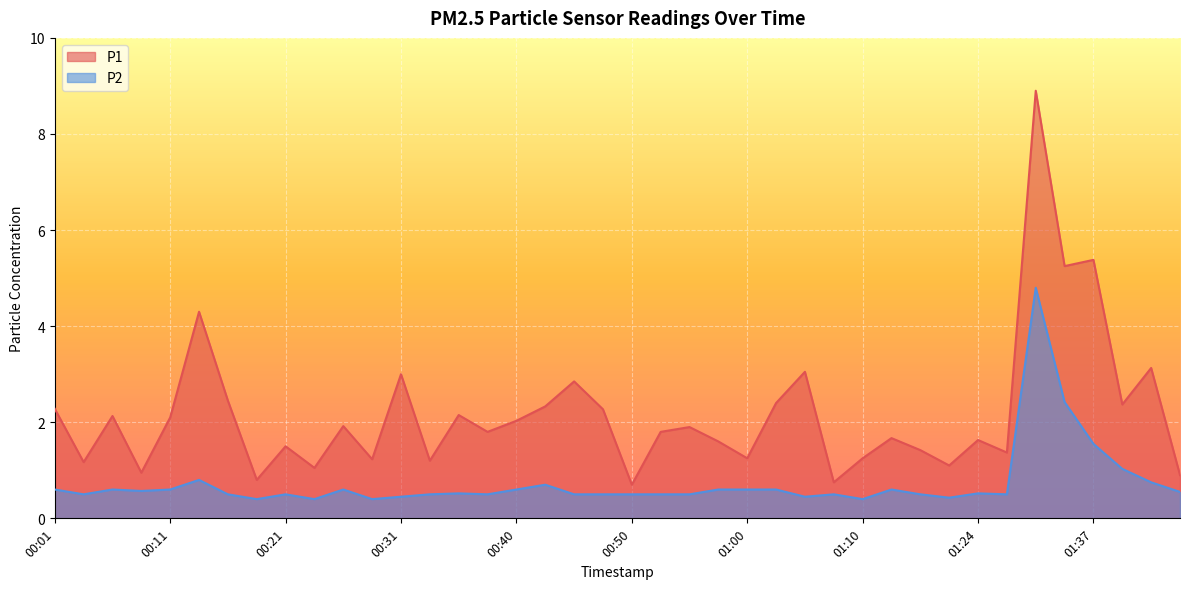

Is the value of P1 at 00:45 greater than the value of P2 at 00:03?

Yes